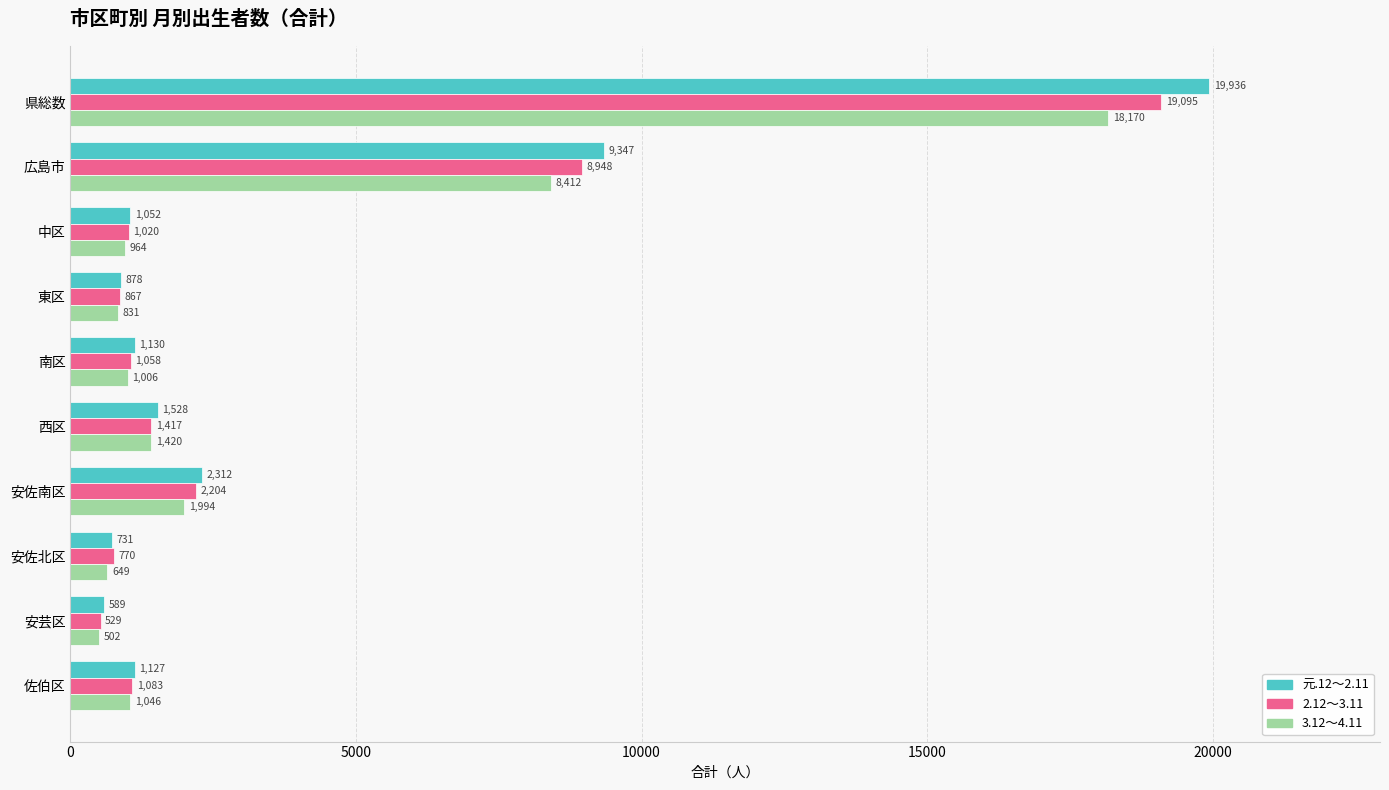

What is the difference between the 3.12～4.11 values at 南区 and 西区?

414